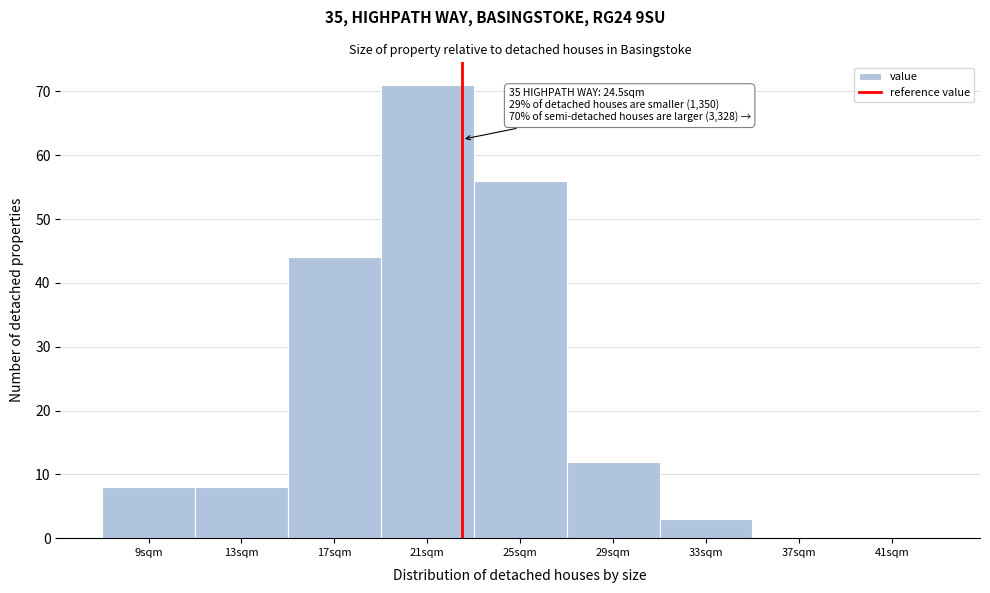

Reading right to left, what are all the values shown in this chart?

41sqm=0	37sqm=0	33sqm=3	29sqm=12	25sqm=56	21sqm=71	17sqm=44	13sqm=8	9sqm=8